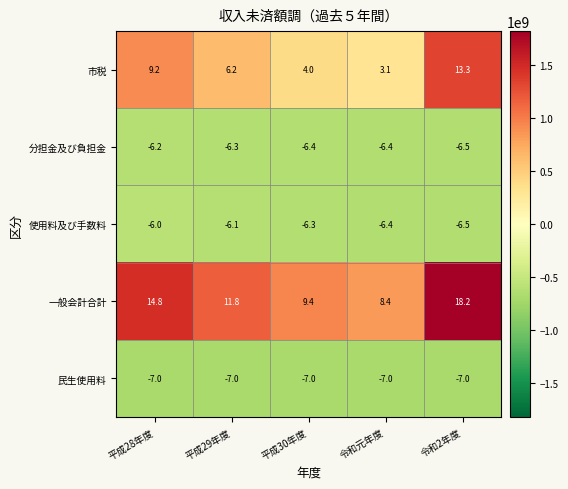

At which category is the sum across all series the highest?

令和2年度